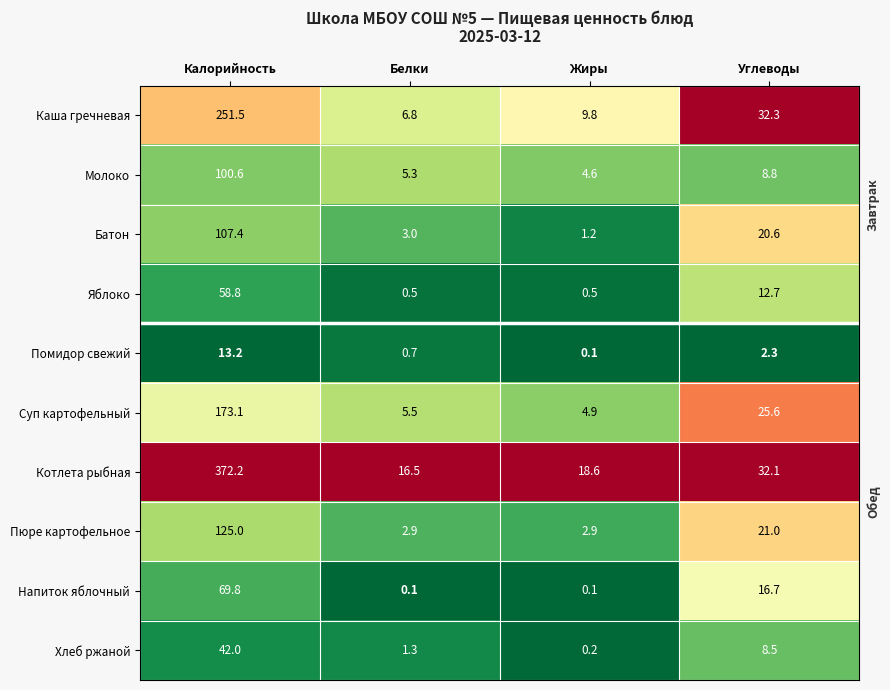

Is it true that Батон equals 20.6 at Углеводы?

True